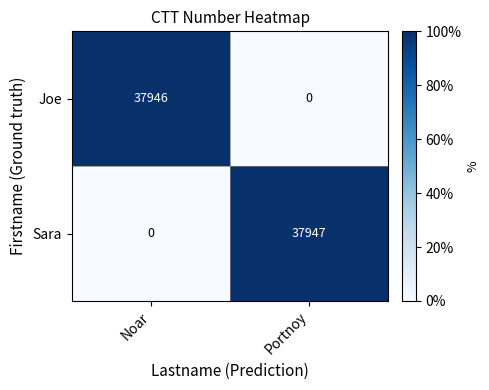

Is it true that Joe equals -18669 at Portnoy?

False